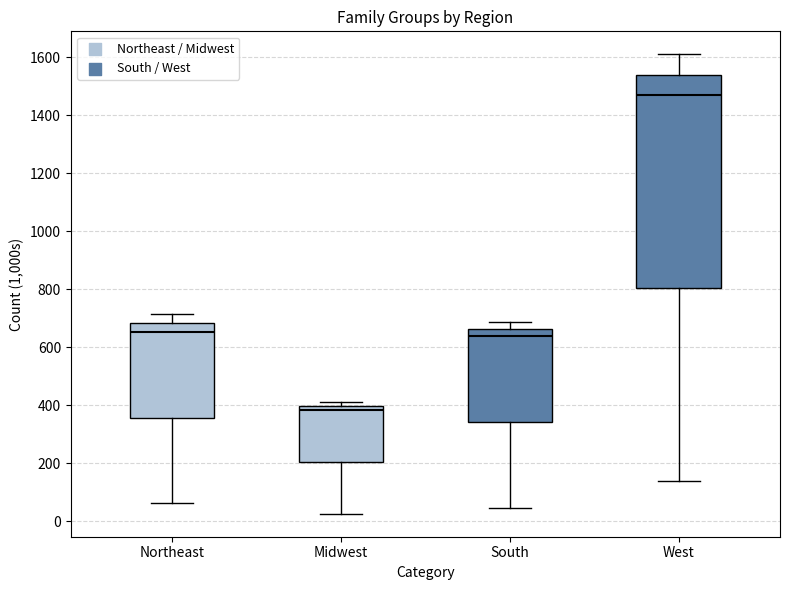

Which box's median line is the highest?

West